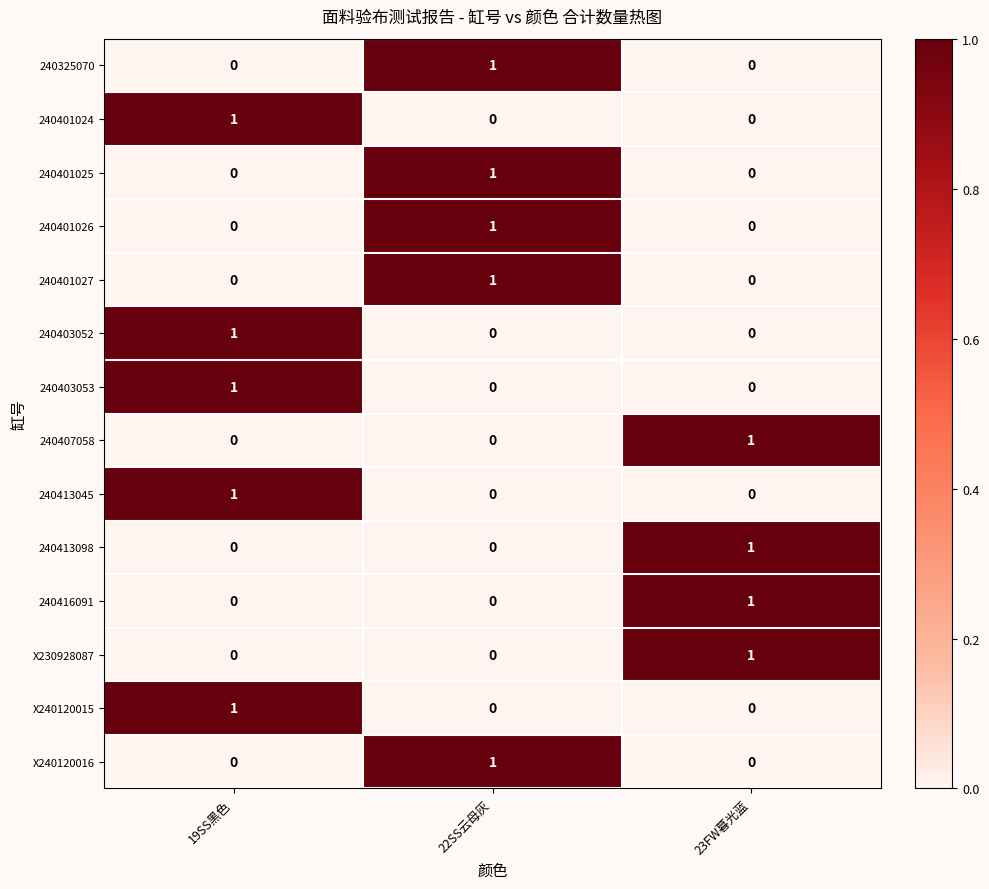

How many 240401026 values are between 0 and 1?

3